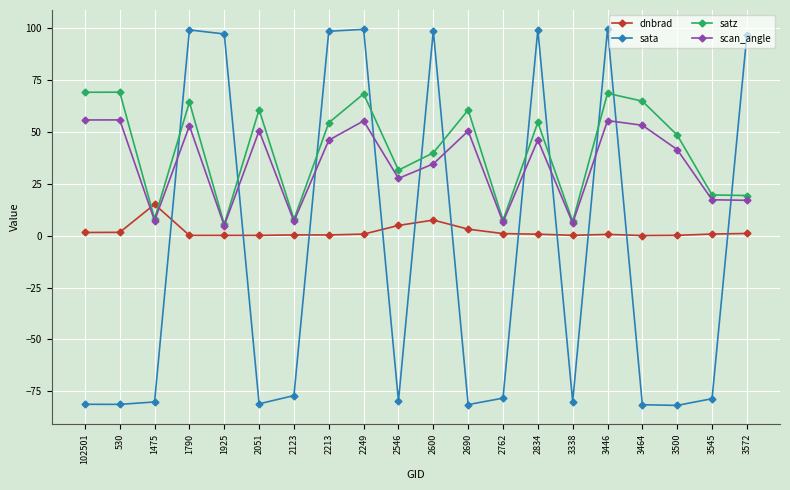

Where is the first local minimum for scan_angle?

1475